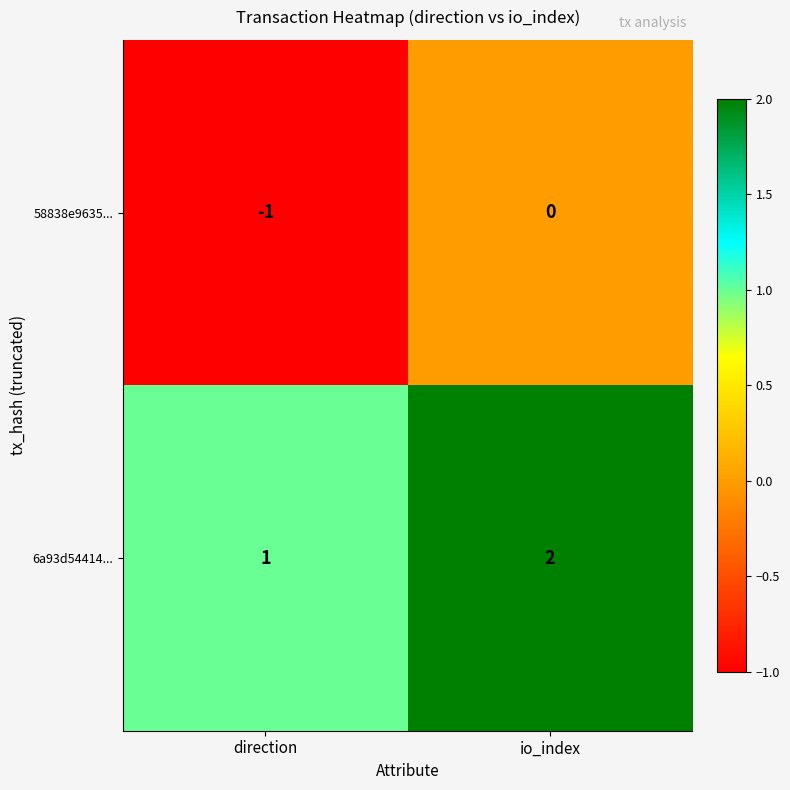

Reading left to right, list all the values displayed in this chart.

58838e9635...: -1	0
6a93d54414...: 1	2